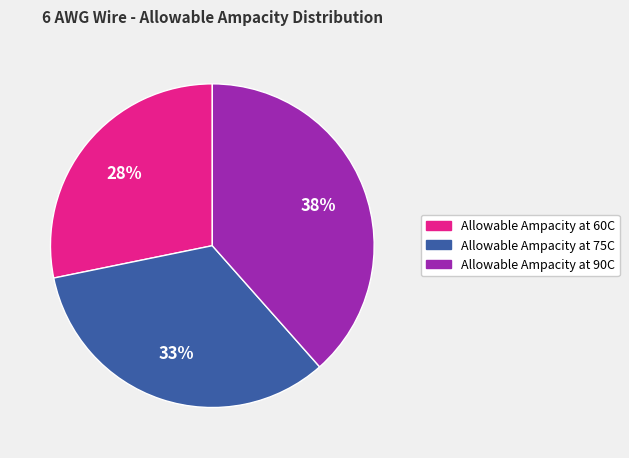

Does any single category account for the majority?

No